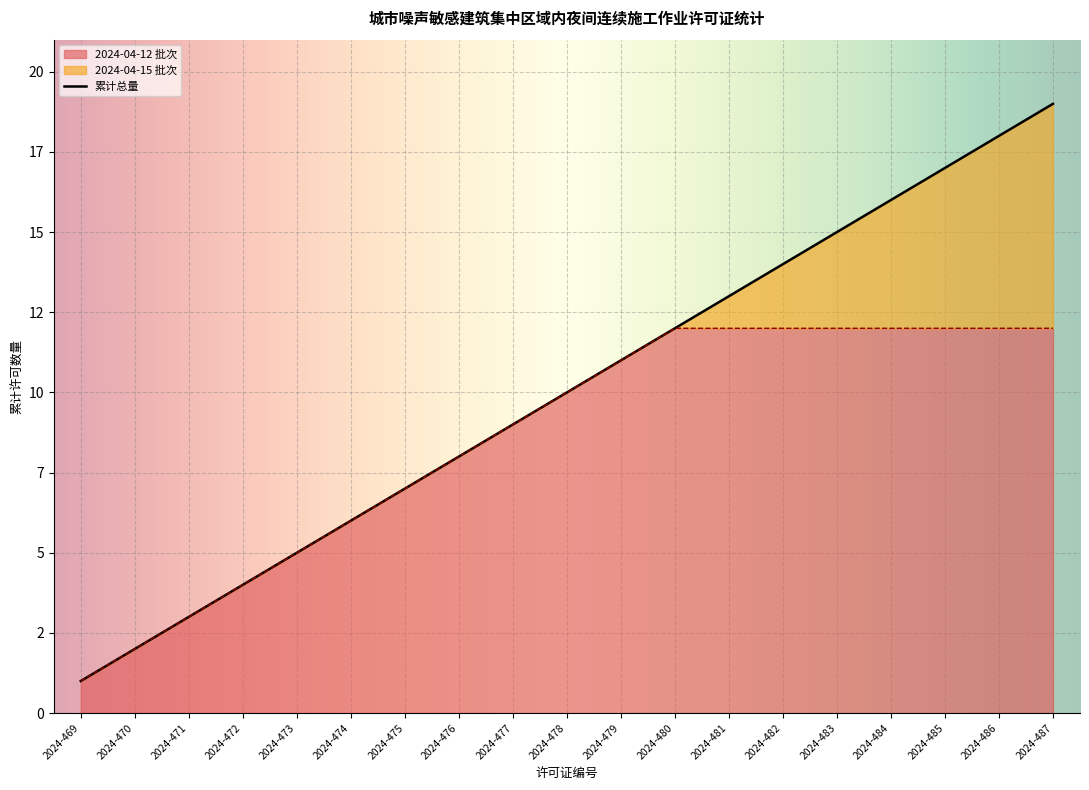

Rank the categories by value from lowest to highest.

2024-469, 2024-470, 2024-471, 2024-472, 2024-473, 2024-474, 2024-475, 2024-476, 2024-477, 2024-478, 2024-479, 2024-480, 2024-481, 2024-482, 2024-483, 2024-484, 2024-485, 2024-486, 2024-487